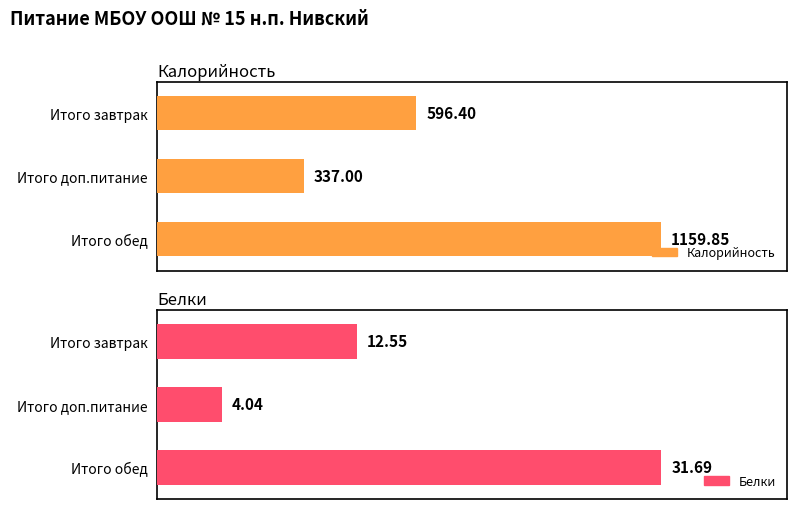

Which series has the largest range (max minus min)?

Калорийность